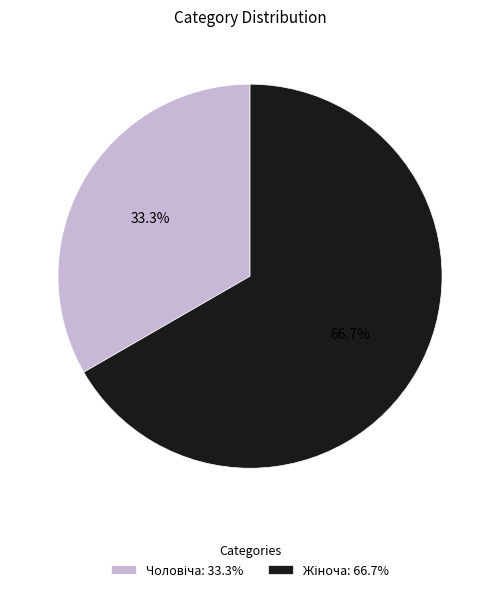

Is there a majority slice in this chart?

Yes